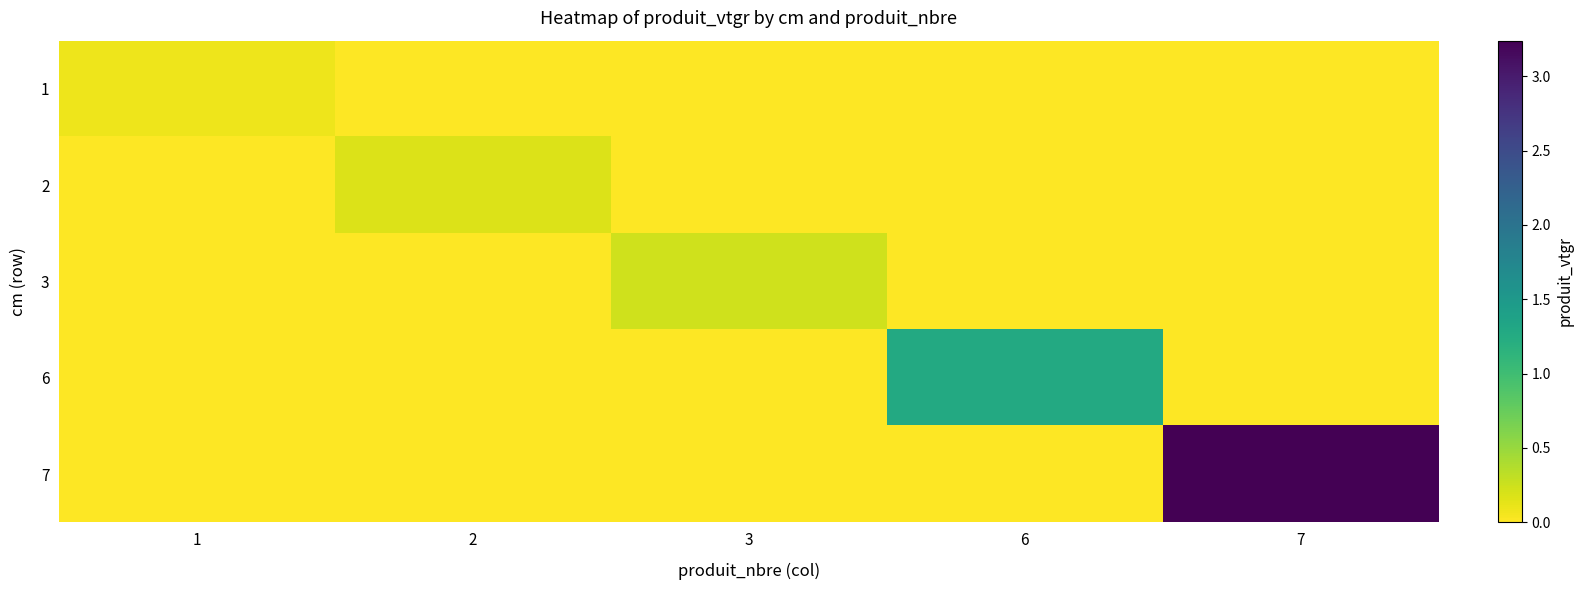

What is the total value across all series at 6?

1.3